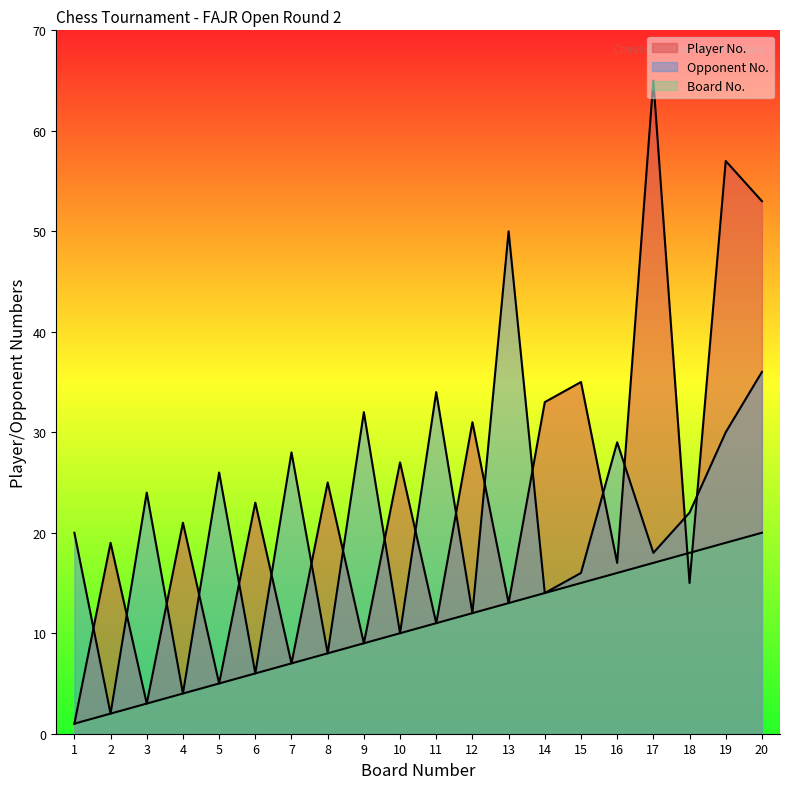

Which category has the lowest value across all series?

1